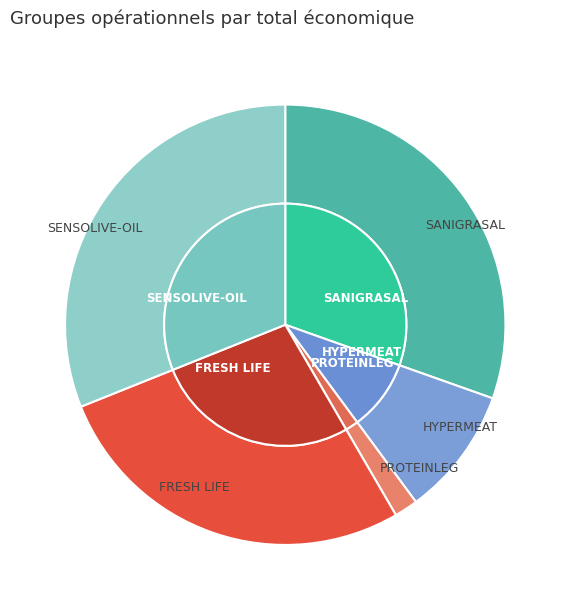

To the nearest percent, what is the difference between the largest and smallest slice percentages?

29%